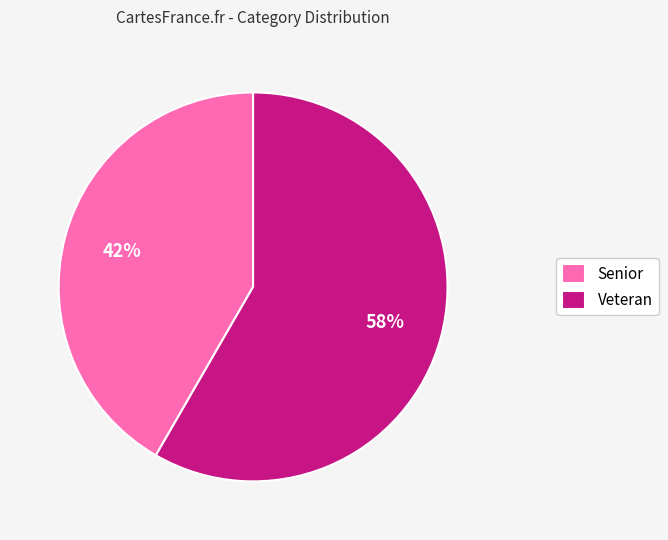

What percentage is the Veteran slice, to the nearest percent?

58%